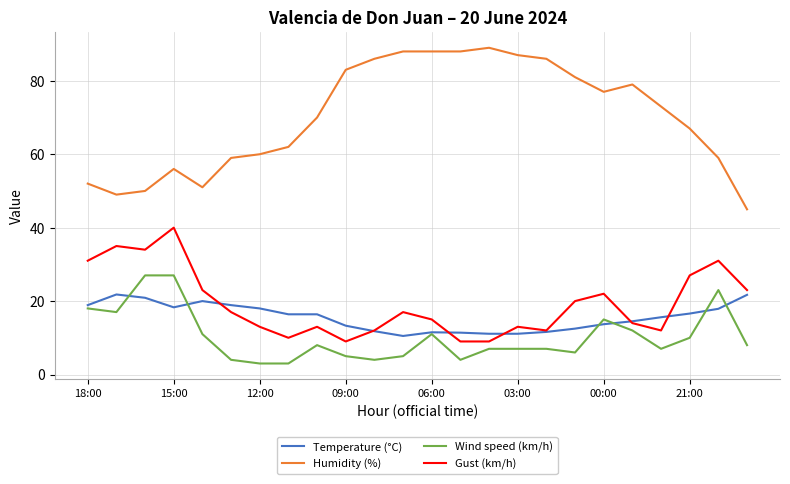

Which series has the largest total across all categories?

Humidity (%)